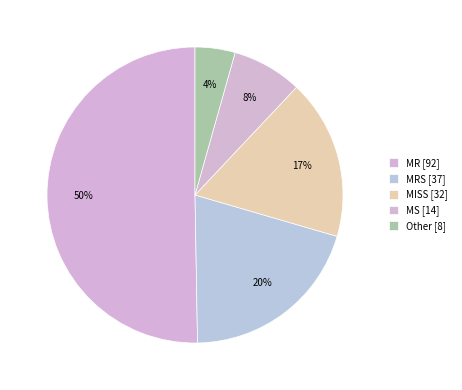

What is the largest slice in the pie chart?

MR [92]